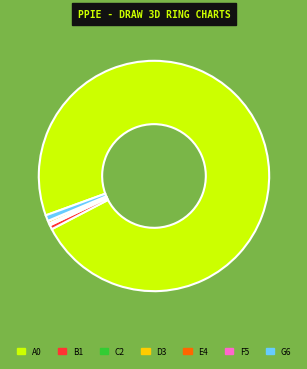

Is there any slice that represents more than half of the pie?

Yes